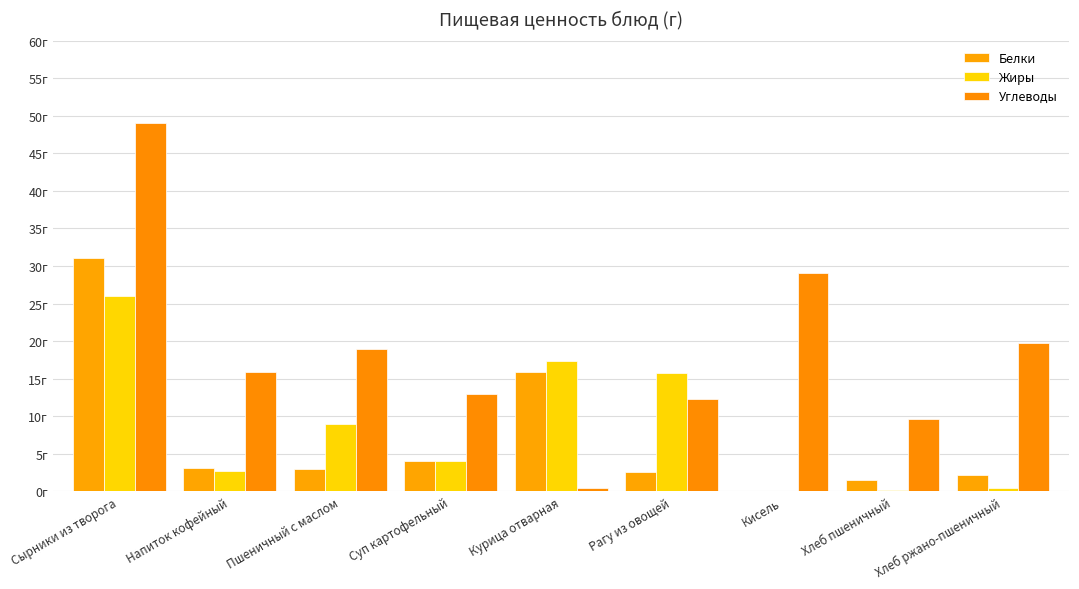

Are the bars grouped side by side (vs. stacked)?

Yes